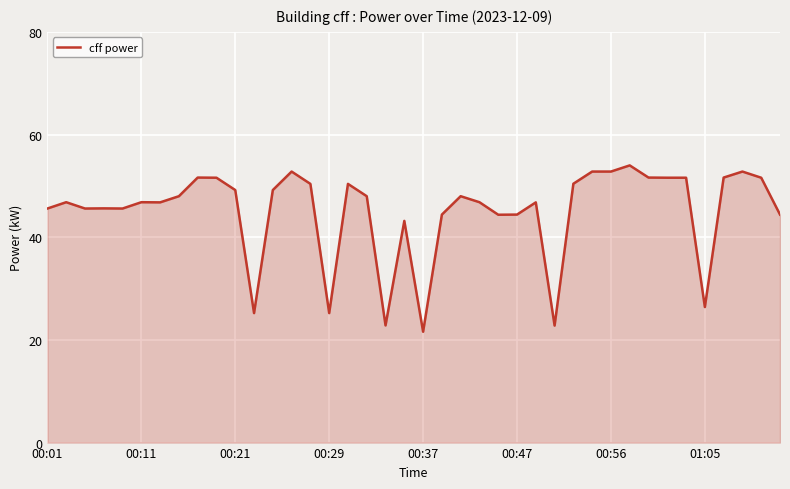

What is the maximum value shown in the chart?

54.0